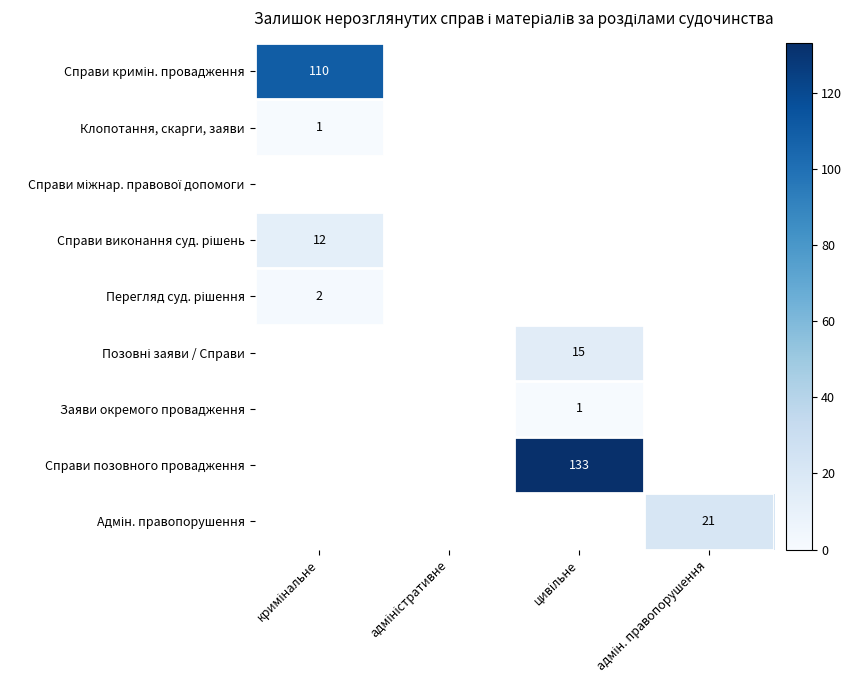

What is the maximum value shown in the chart?

133.0